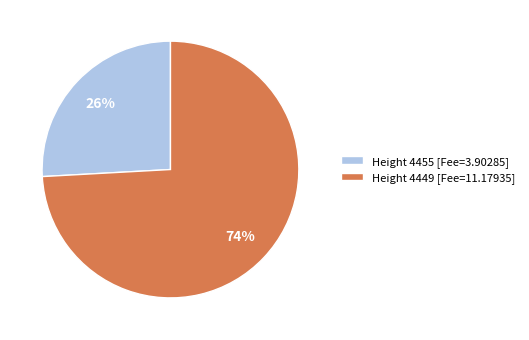

Which category has the smallest portion of the pie?

Height 4455 [Fee=3.90285]